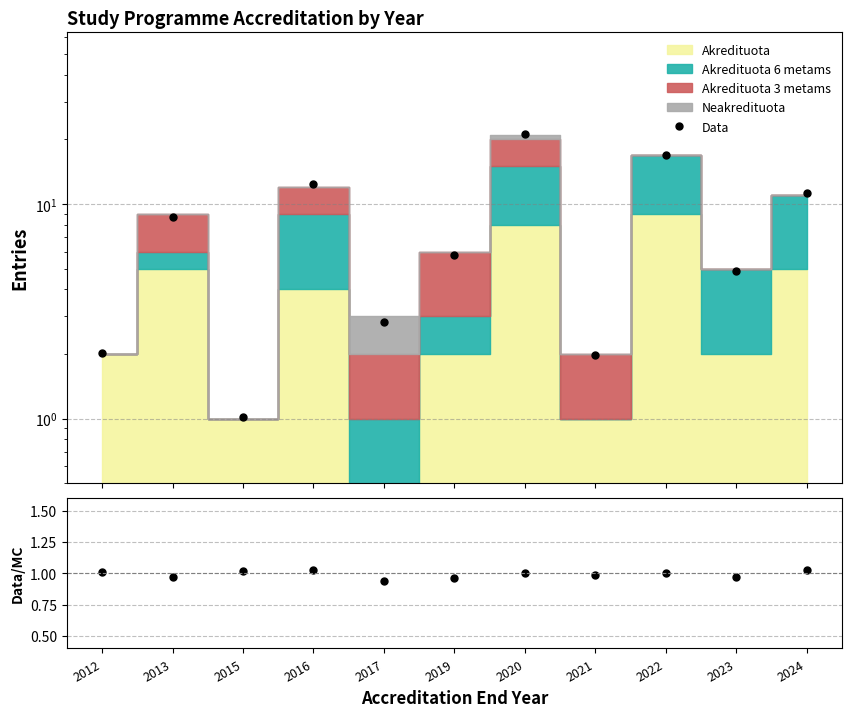

True or false: Data/MC and Data intersect in this chart.

False